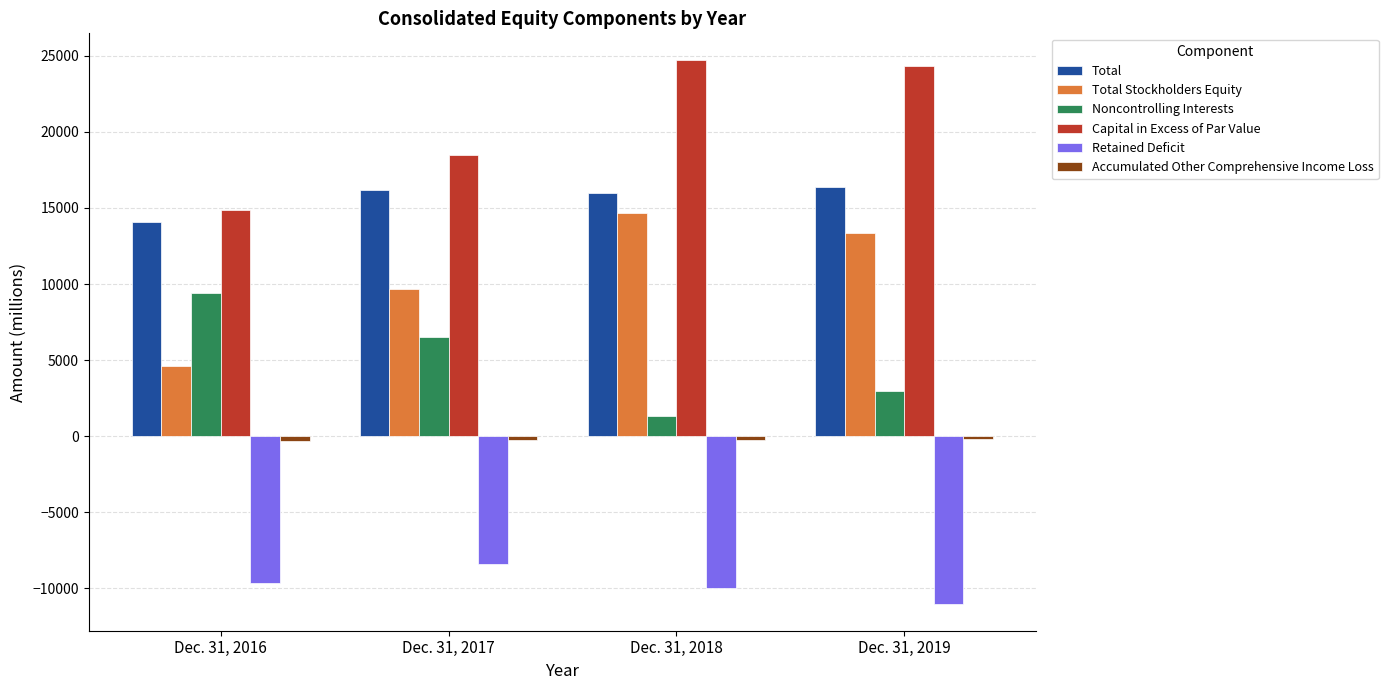

What is the maximum value shown in the chart?

24693